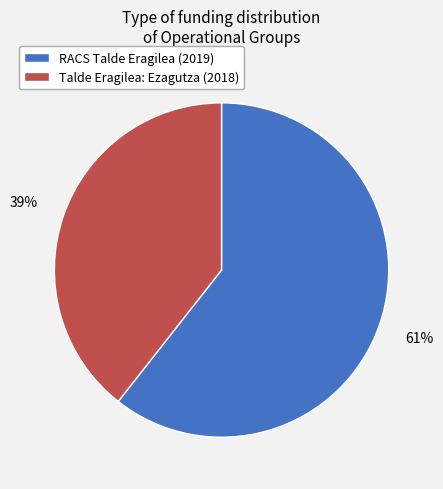

To the nearest percent, what is the combined percentage of Talde Eragilea: Ezagutza (2018) and RACS Talde Eragilea (2019)?

100%